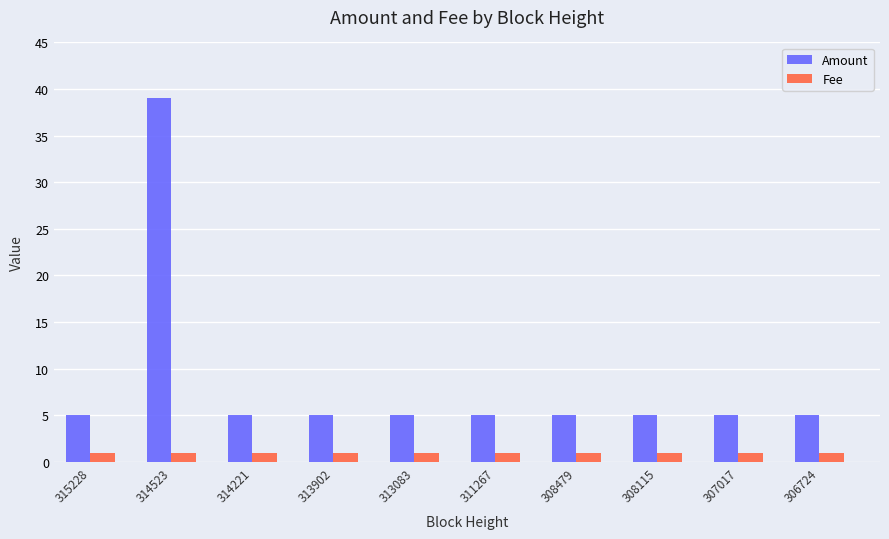

What is the total value across all series at 315228?

6